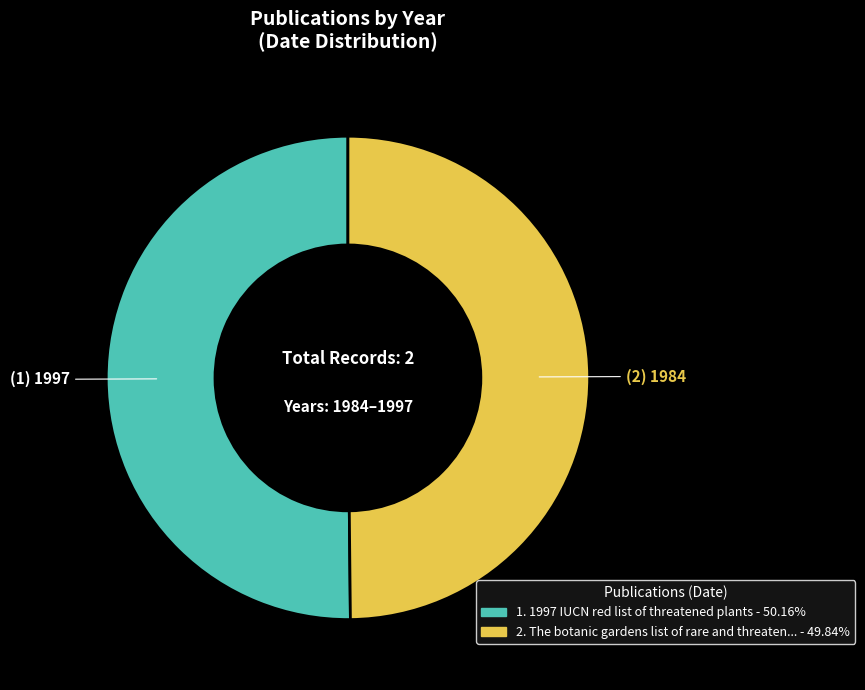

How many segments does this pie chart have?

2